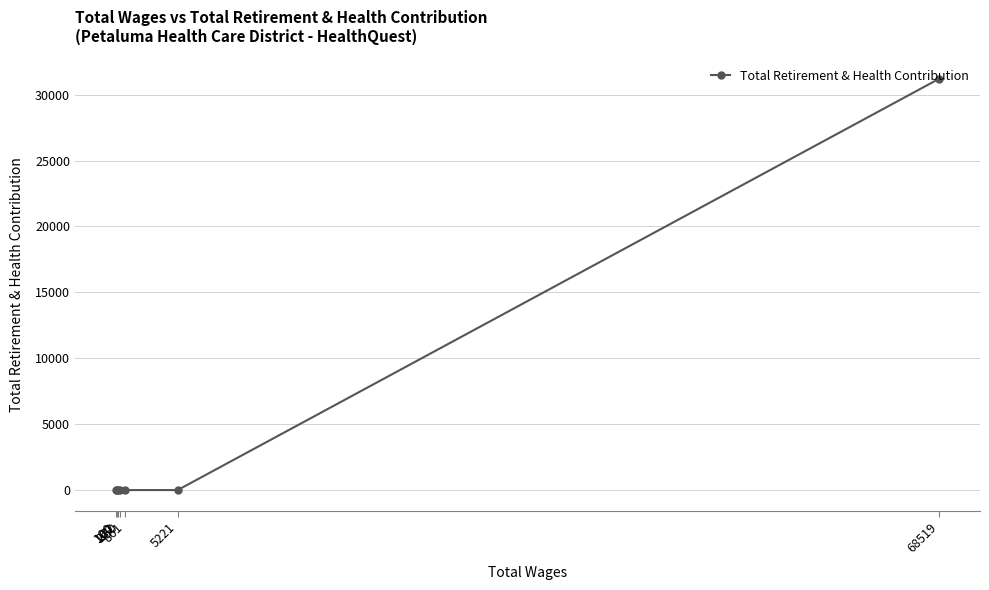

Rank the categories by value from highest to lowest.

68519, 5221, 861, 450, 272, 160, 100